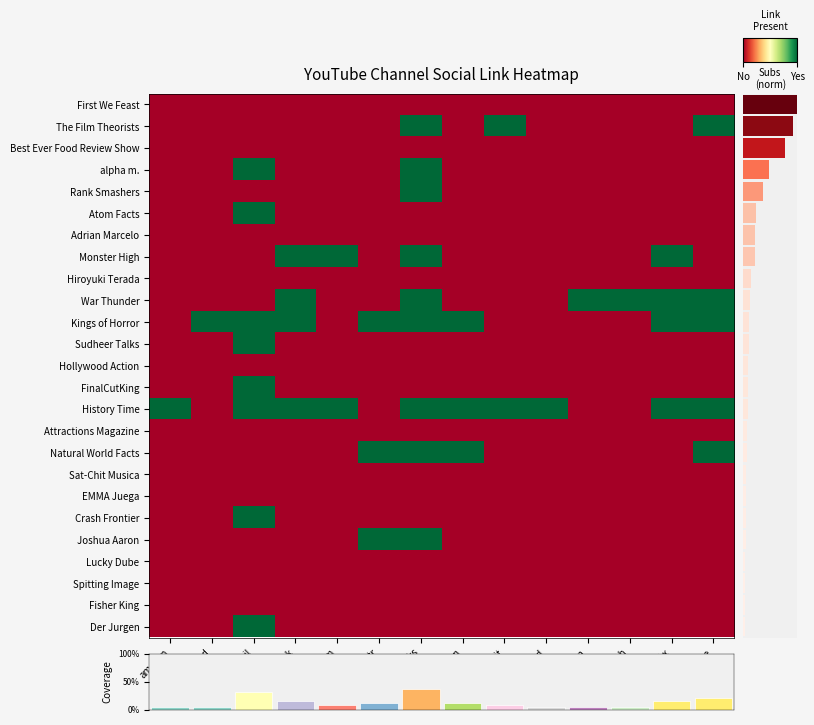

List the series in order of their peak value, lowest first.

First We Feast, Best Ever Food Review Show, Adrian Marcelo, Hiroyuki Terada, Hollywood Action, Attractions Magazine, Sat-Chit Musica, EMMA Juega, Lucky Dube, Spitting Image, Fisher King, The Film Theorists, alpha m., Rank Smashers, Atom Facts, Monster High, War Thunder, Kings of Horror, Sudheer Talks, FinalCutKing, History Time, Natural World Facts, Crash Frontier, Joshua Aaron, Der Jurgen